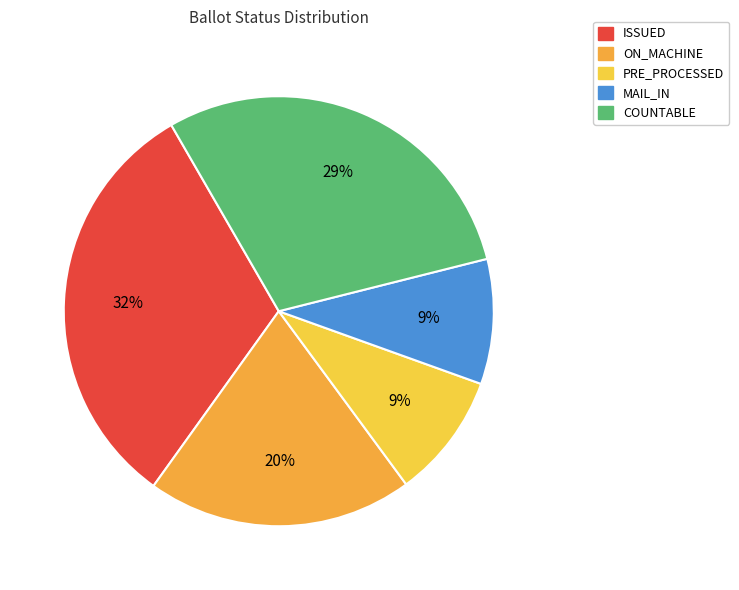

Combined, do PRE_PROCESSED and MAIL_IN account for over 50%?

No